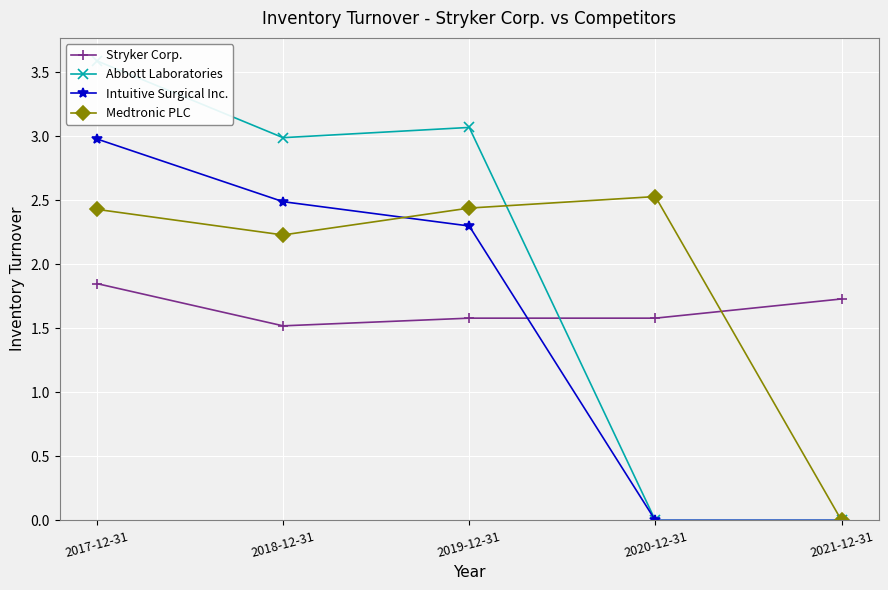

The value of Intuitive Surgical Inc. at 2018-12-31 is 3.9. True or false?

False